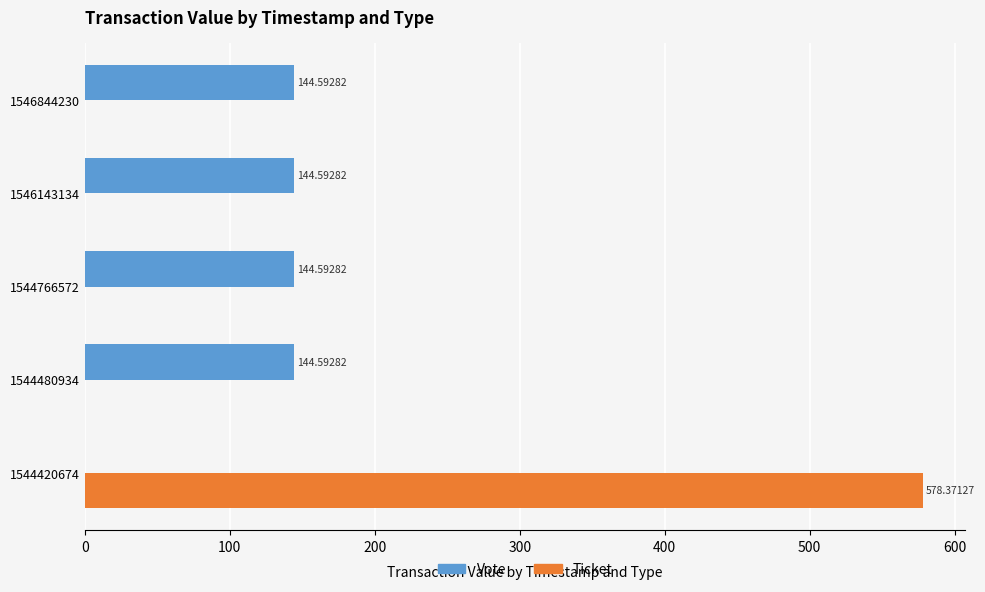

What is the maximum value for Vote?

144.6